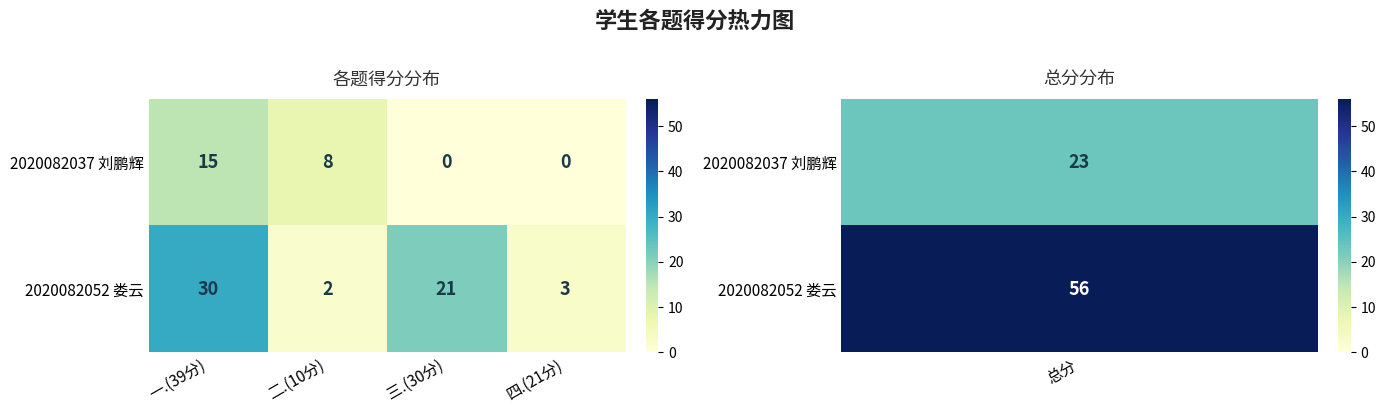

What is the sum of the 2020082037 刘鹏辉 values at 二.(10分) and 三.(30分)?

8